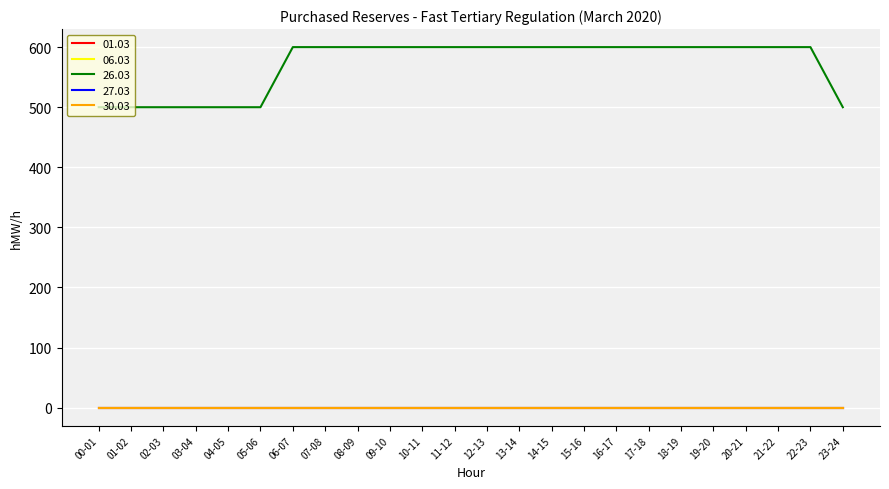

What is the greatest value displayed?

600